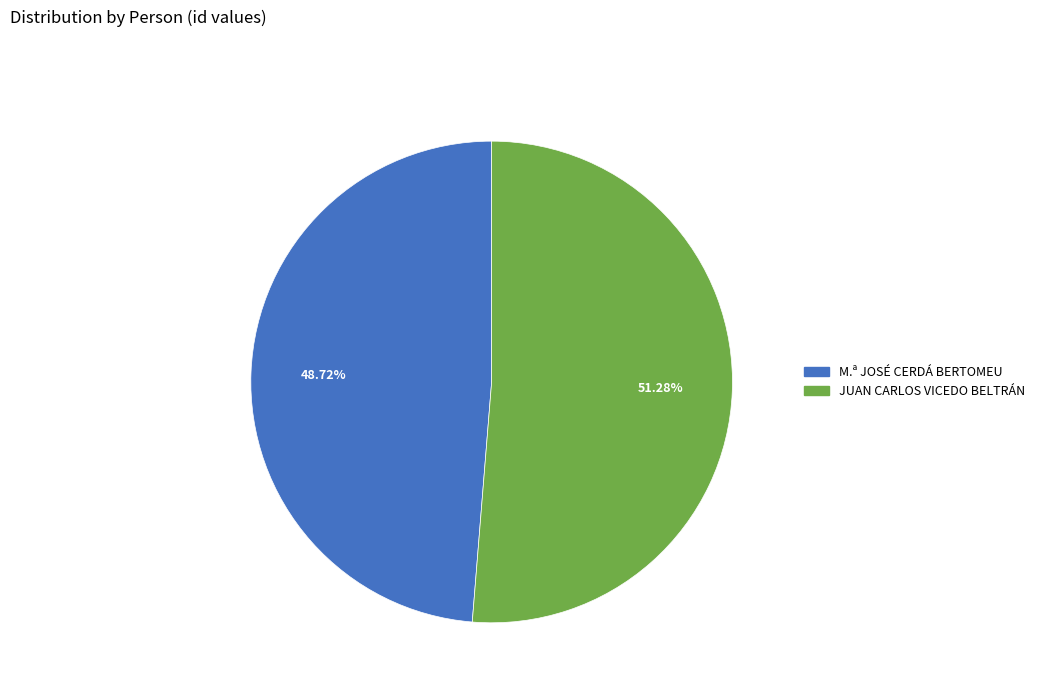

Between M.ª JOSÉ CERDÁ BERTOMEU and JUAN CARLOS VICEDO BELTRÁN, which is larger?

JUAN CARLOS VICEDO BELTRÁN